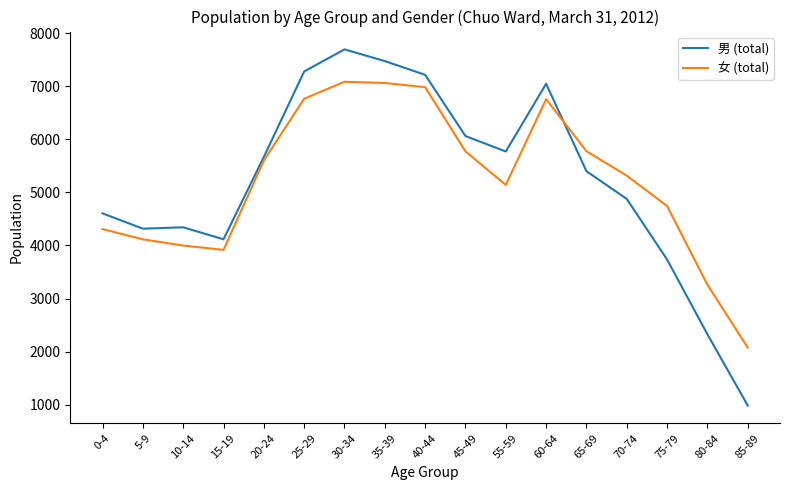

What is the total value across all series at 30-34?

14787